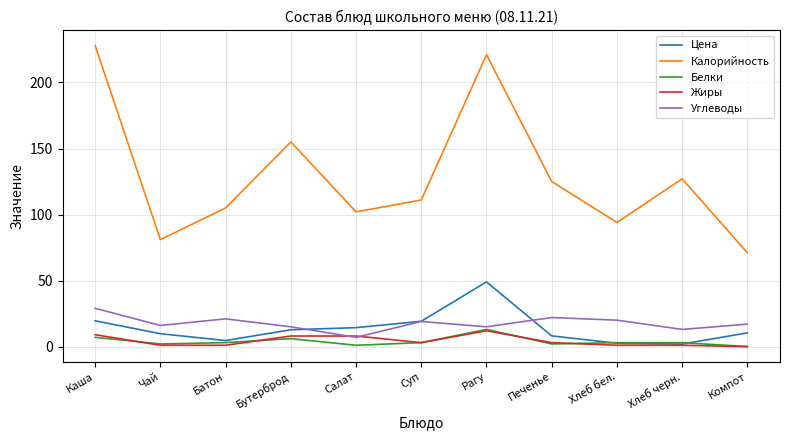

Which series has the widest spread of values?

Калорийность